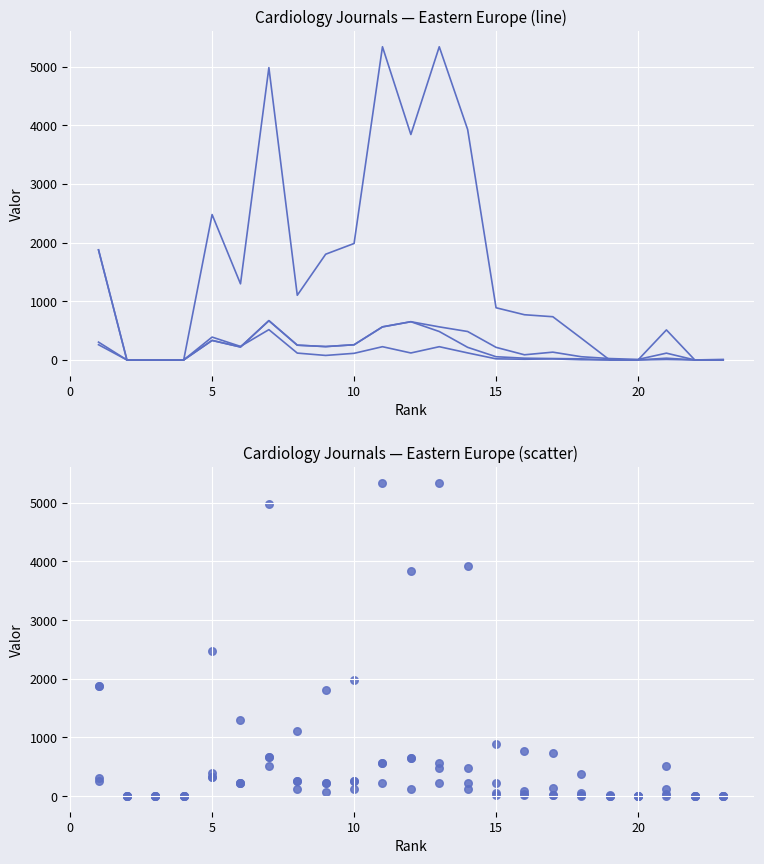

At how many categories does at least one series exceed 4635?

3